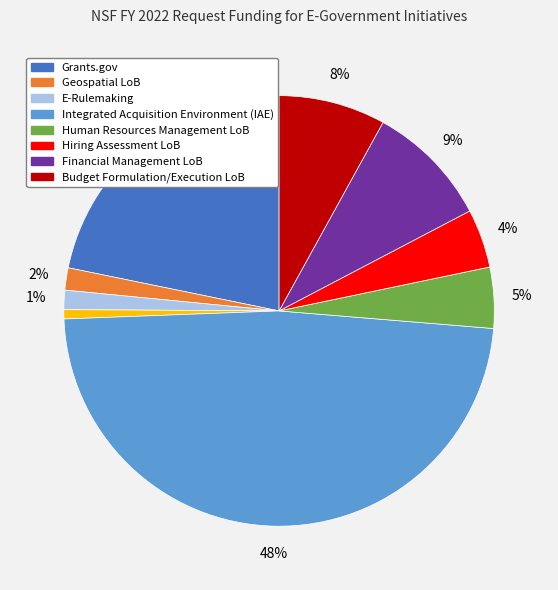

Does any single category account for the majority?

No